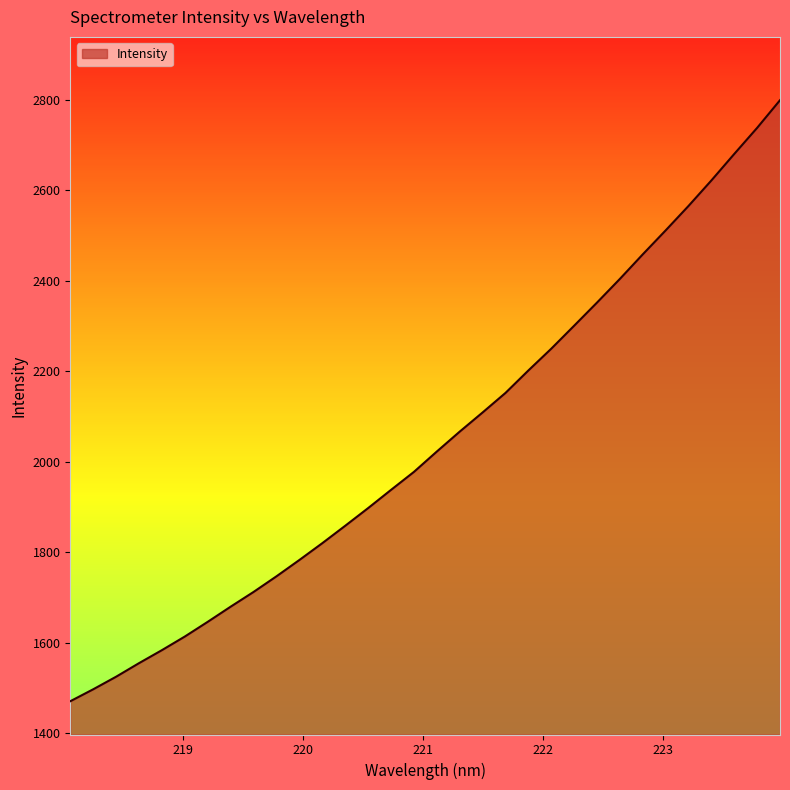

How many lines are shown in the chart?

1